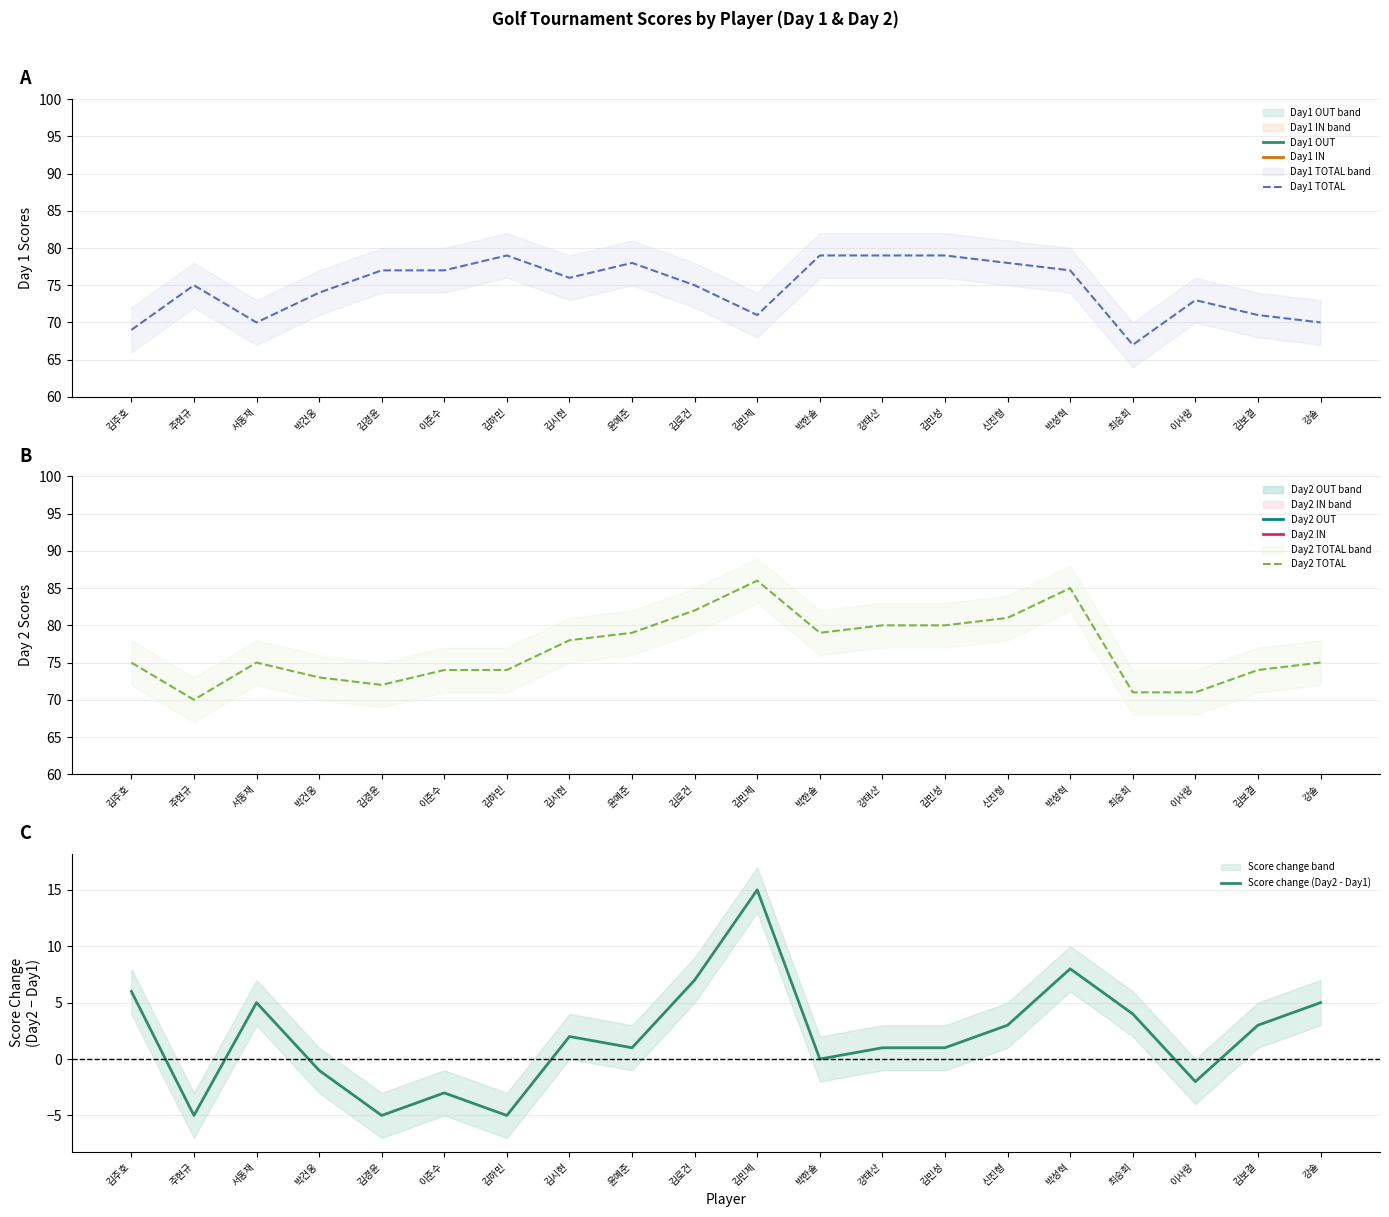

What is the spread (max minus min) of values at 김경윤?

42